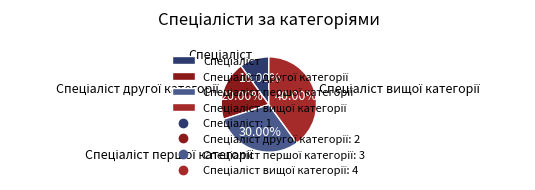

Is there a majority slice in this chart?

No